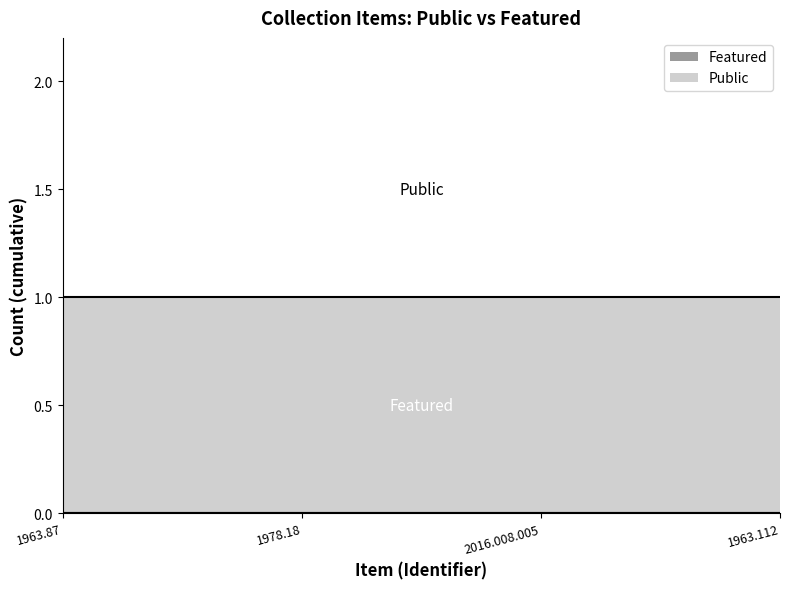

Which series has the largest range (max minus min)?

Public